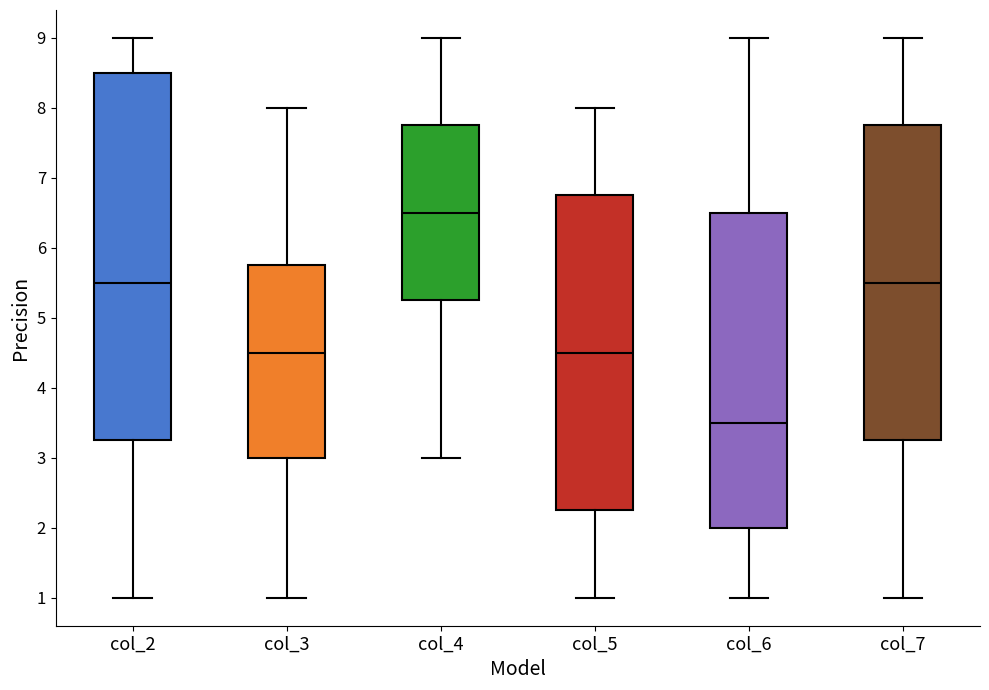

Comparing the boxes themselves (not the whiskers), which one is the tallest?

col_2